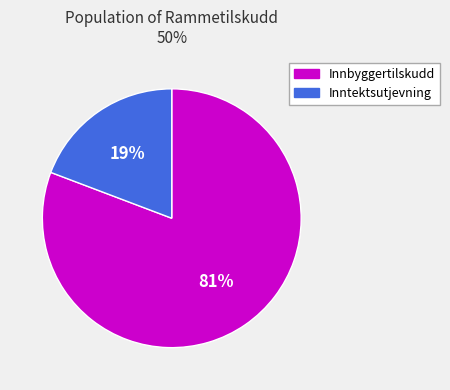

To the nearest percent, what is the difference between the largest and smallest slice percentages?

62%